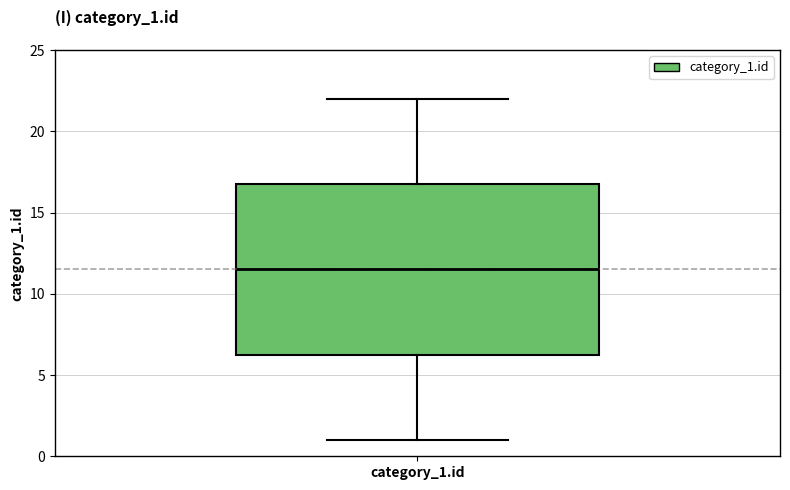

Transcribe this box plot: give where the median line is, the range the box spans, and where the two whiskers end, as read against the y-axis. The values are not printed on the chart, so give them approximately, as read against the axis.

median 11.5, box 6.5 to 17.0, whiskers 1.0 to 22.0